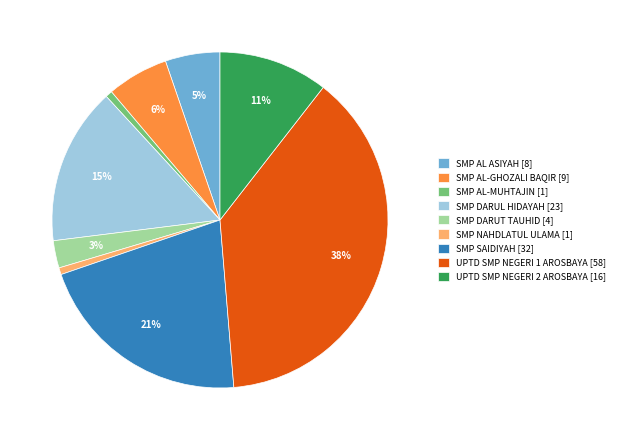

To the nearest percent, what percentage of the pie is SMP DARUL HIDAYAH [23]?

15%